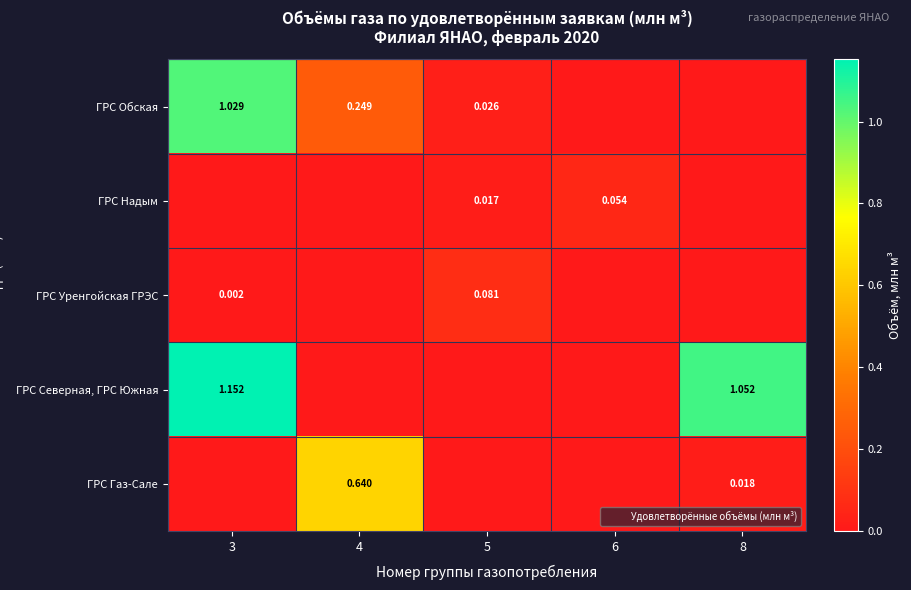

List the labels in order of ГРС Надым value, largest first.

6, 5, 3, 4, 8